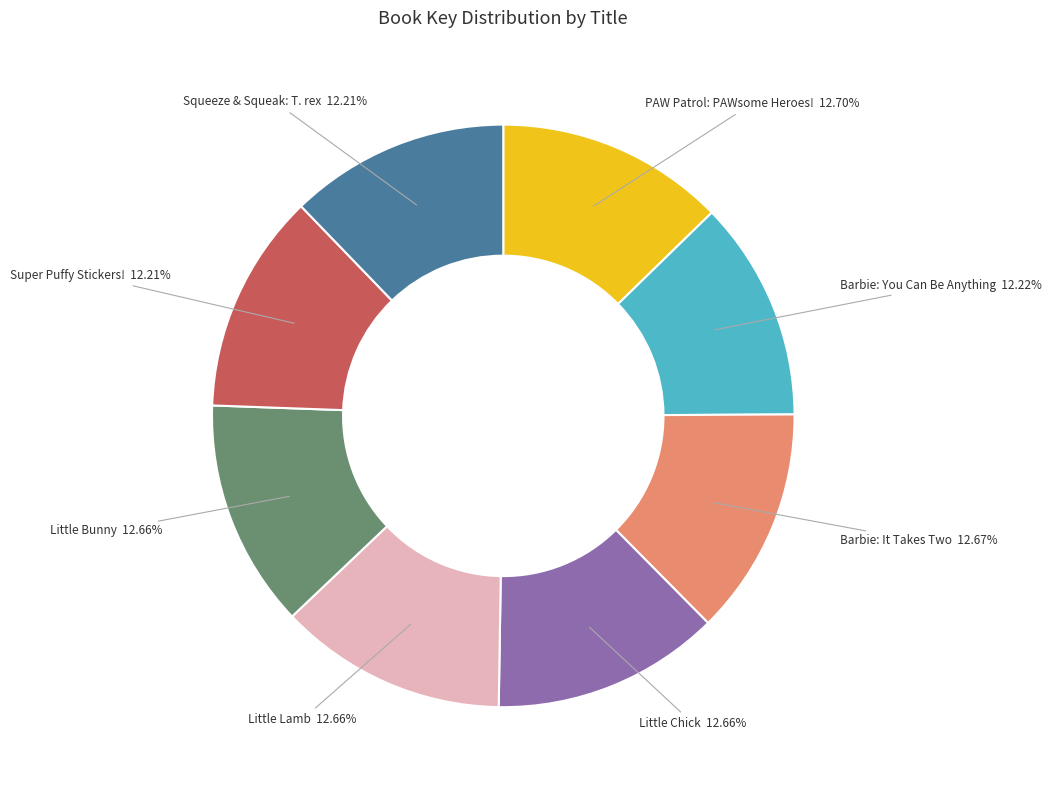

To the nearest percent, what percentage of the pie is Squeeze & Squeak: T. rex?

12%